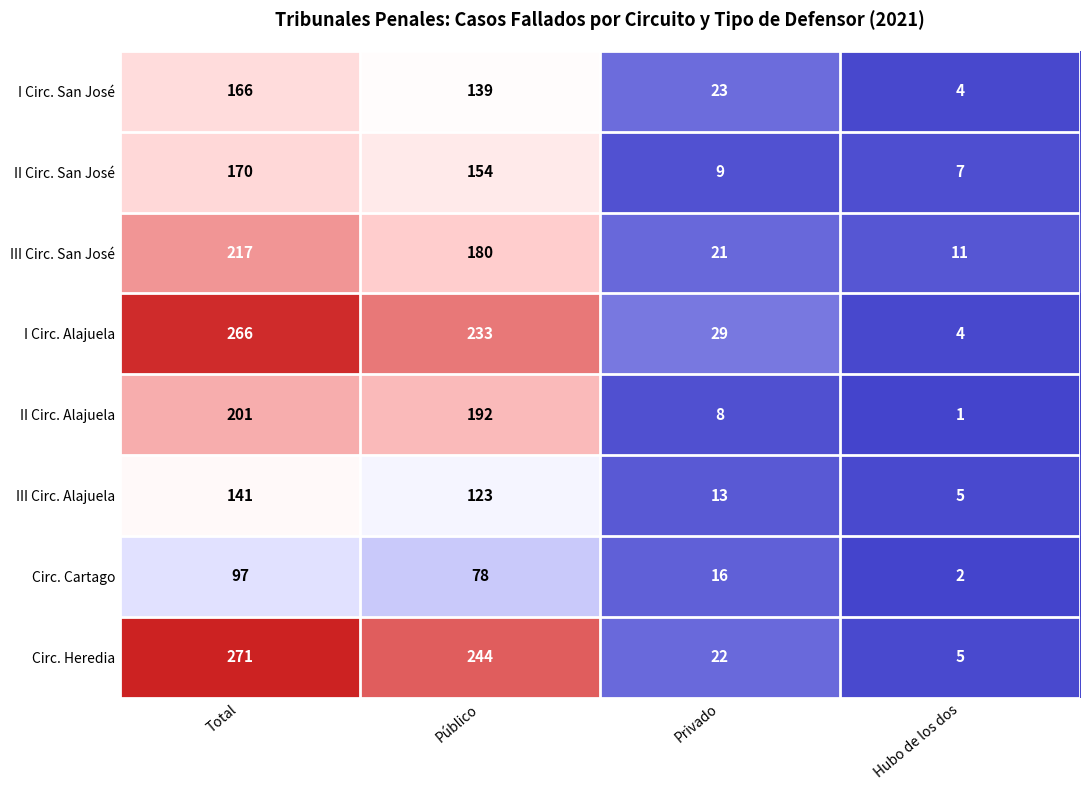

At which category does the chart reach its peak across all series?

Total